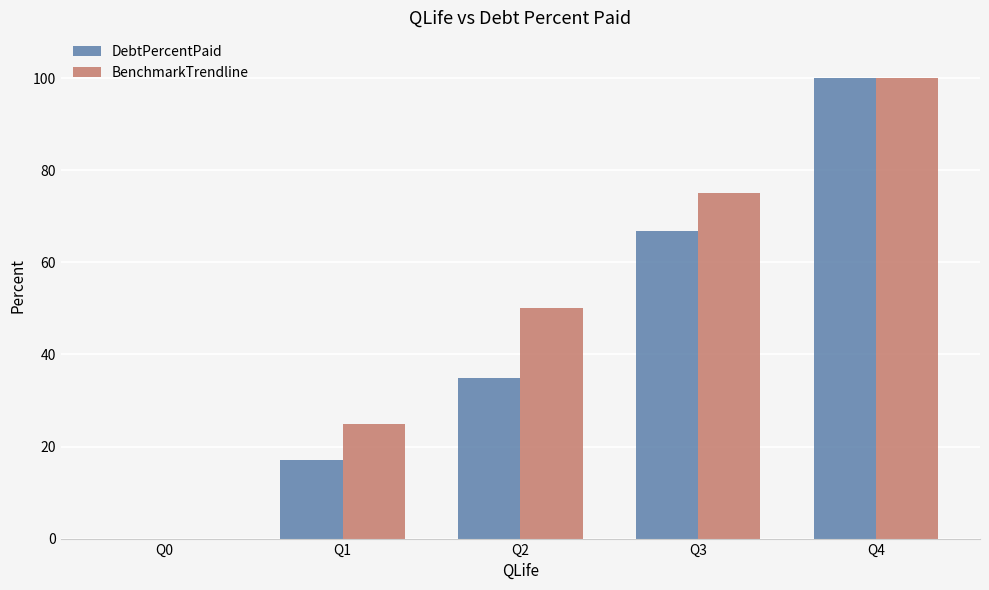

The value of BenchmarkTrendline at Q0 is 0.0. True or false?

True